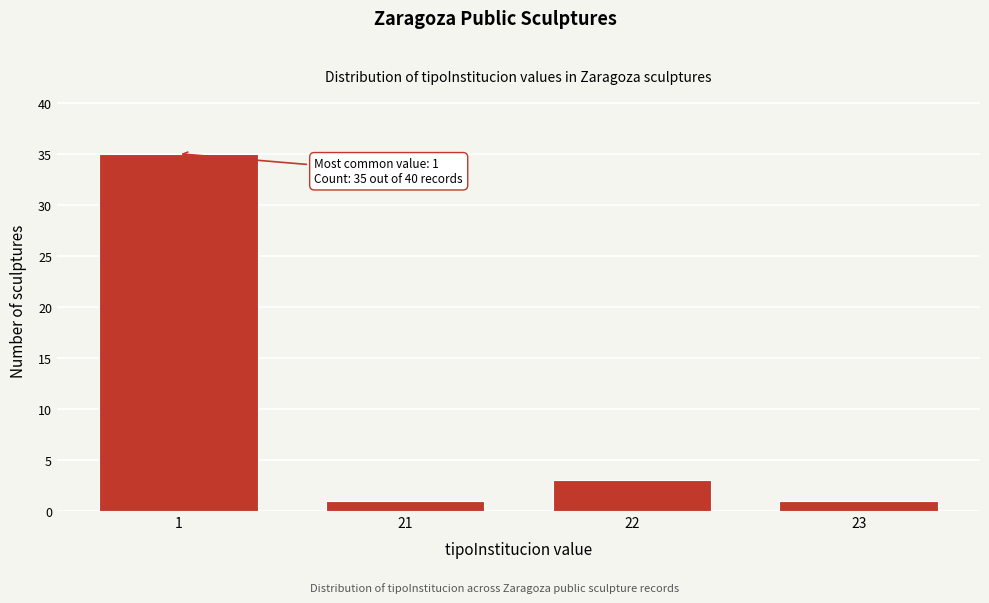

Reading left to right, transcribe all the data shown in this chart.

1=35	21=1	22=3	23=1